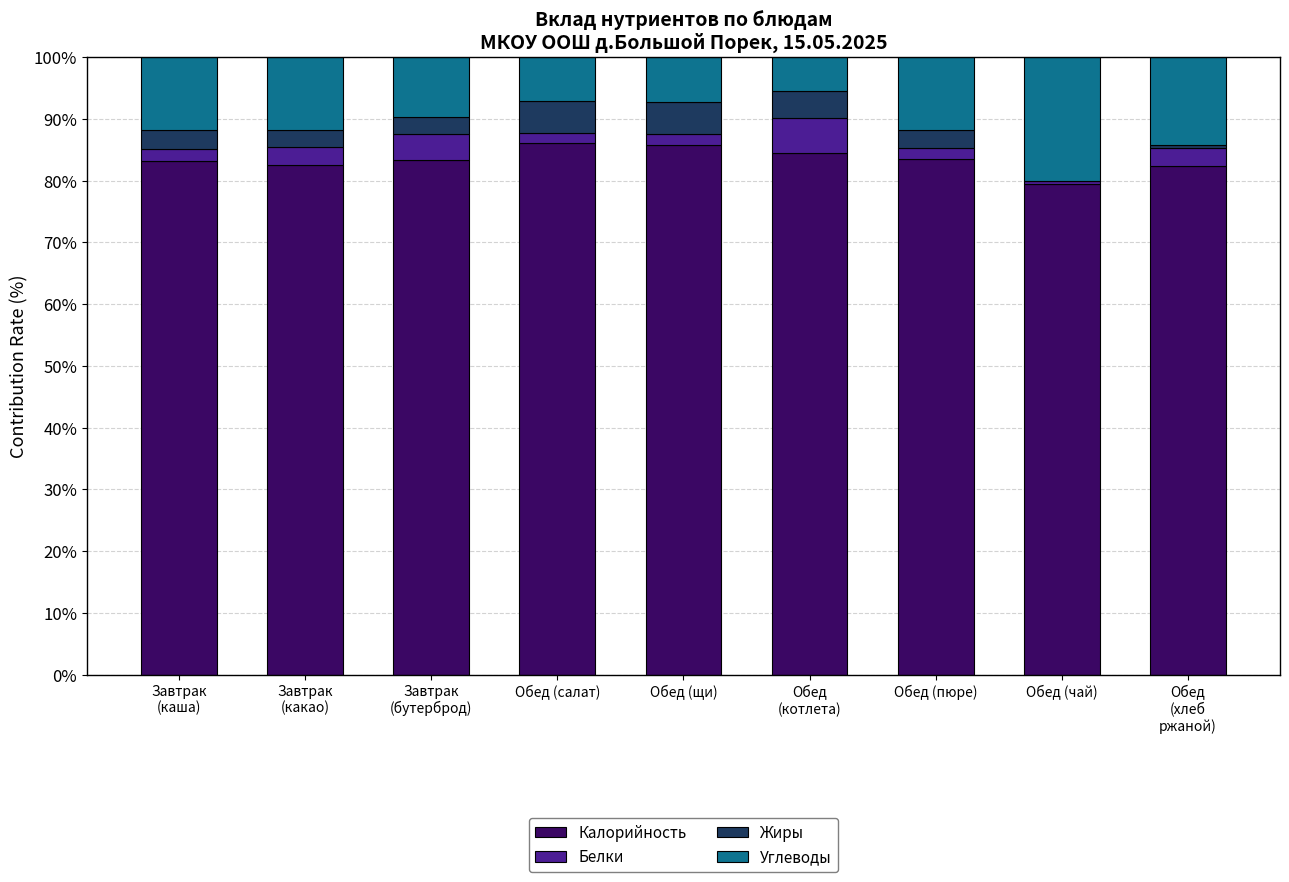

What is the maximum value for Калорийность?

86.1